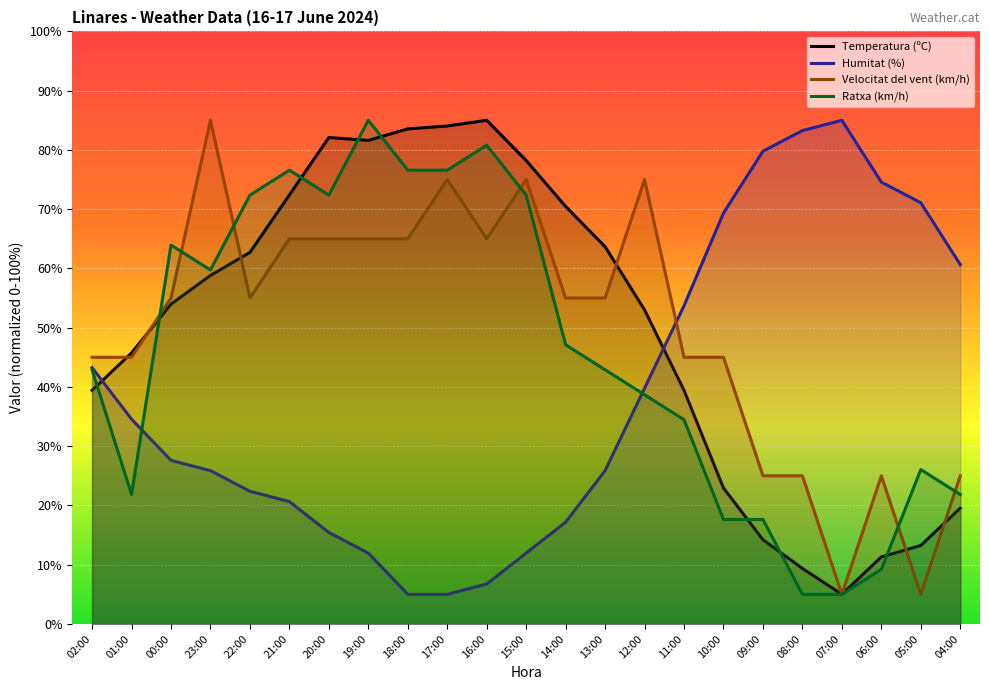

True or false: Velocitat del vent (km/h) and Humitat (%) intersect in this chart.

True